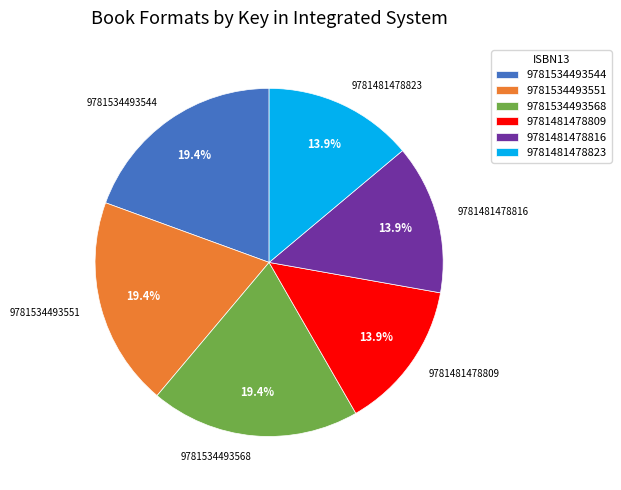

What is the ratio of the value at 9781534493551 to the value at 9781534493544?

1.0